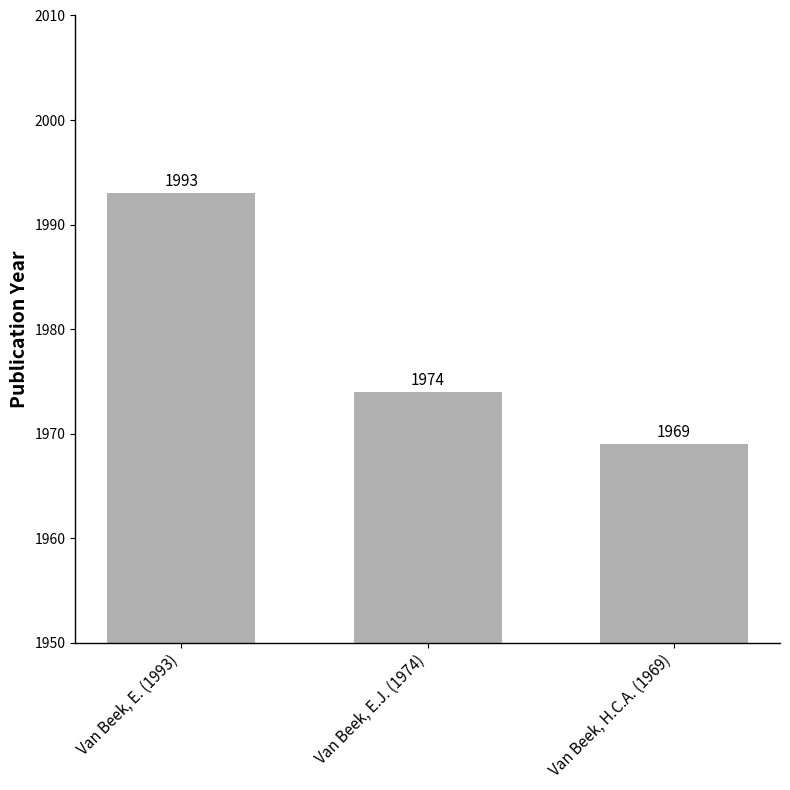

Reading left to right, list all the values displayed in this chart.

1993	1974	1969